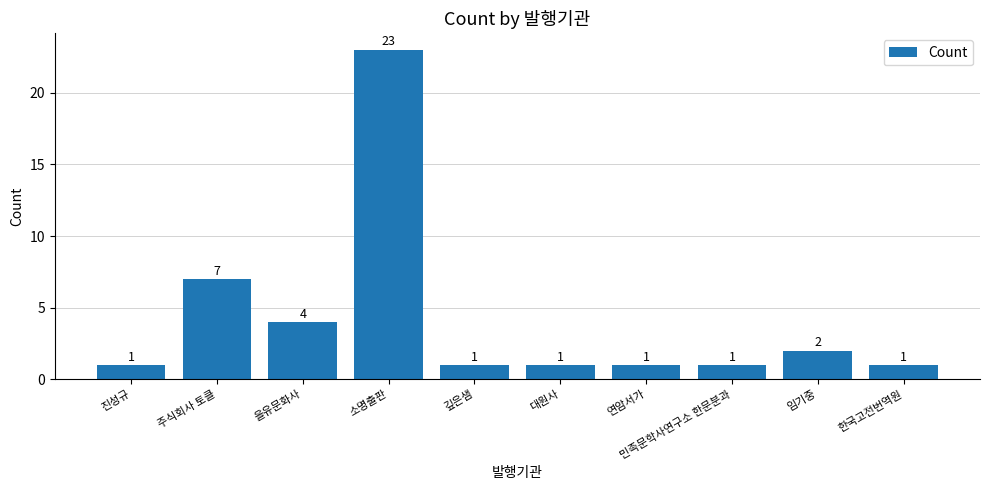

What is the sum of all values?

42